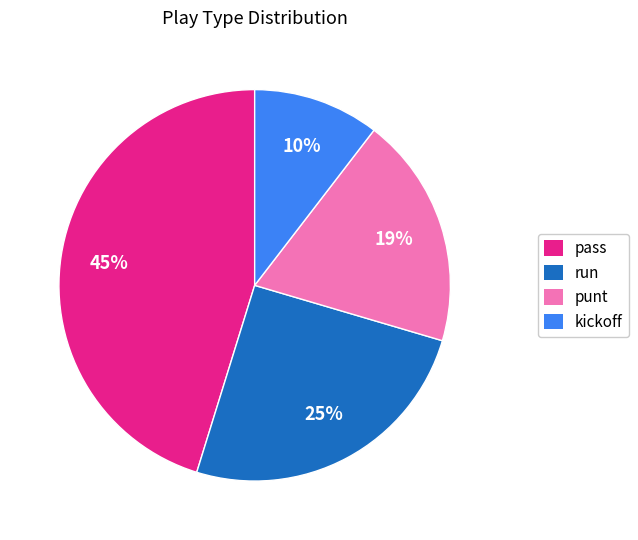

True or false: run accounts for 59% of the total.

False